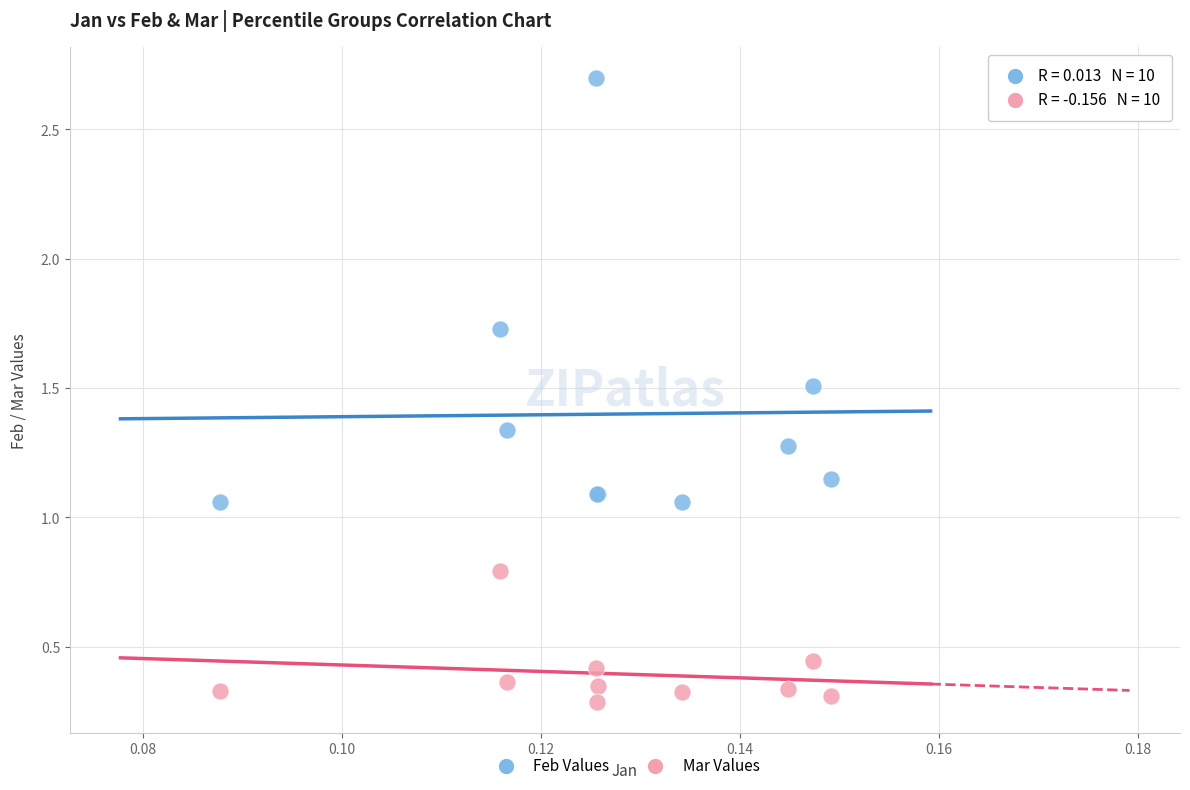

Which series reaches the minimum Y coordinate?

Mar Values